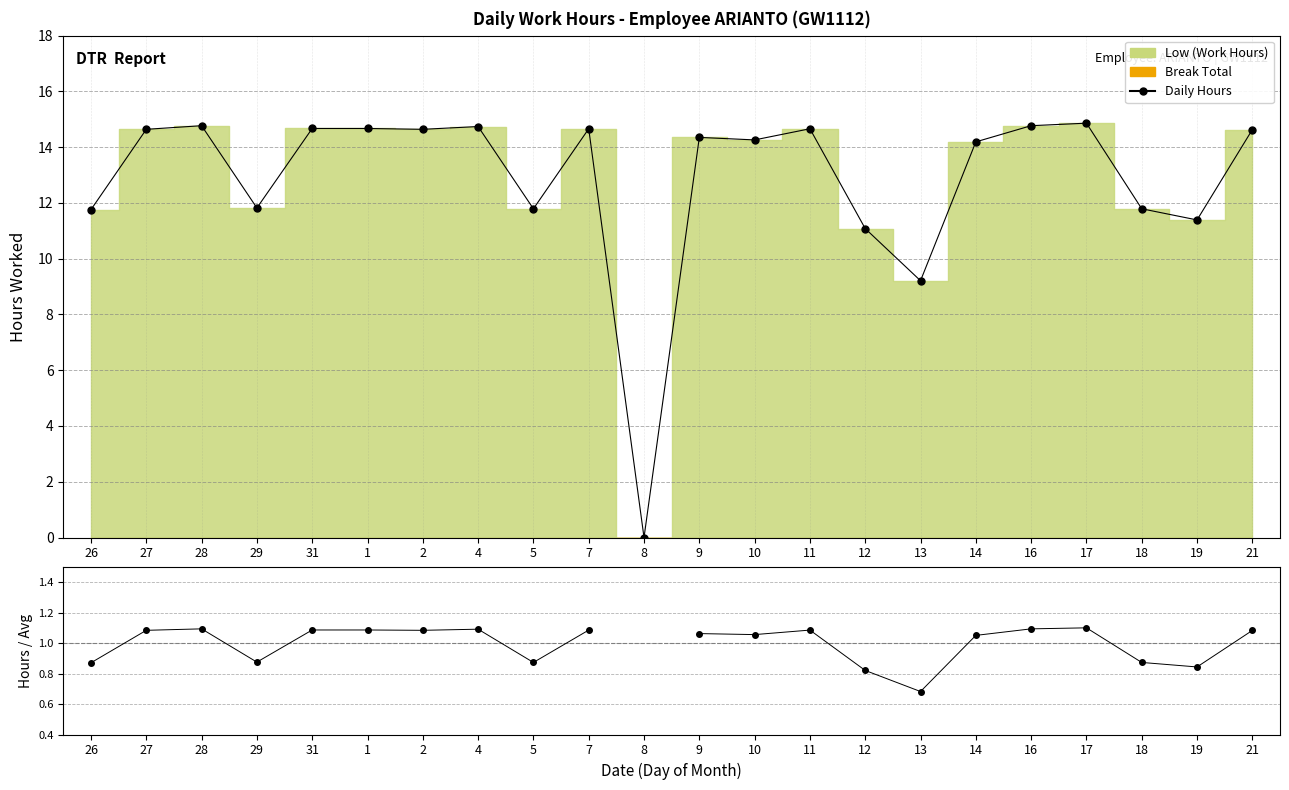

What is the approximate value of Hours / Avg Hours at 9?

1.1